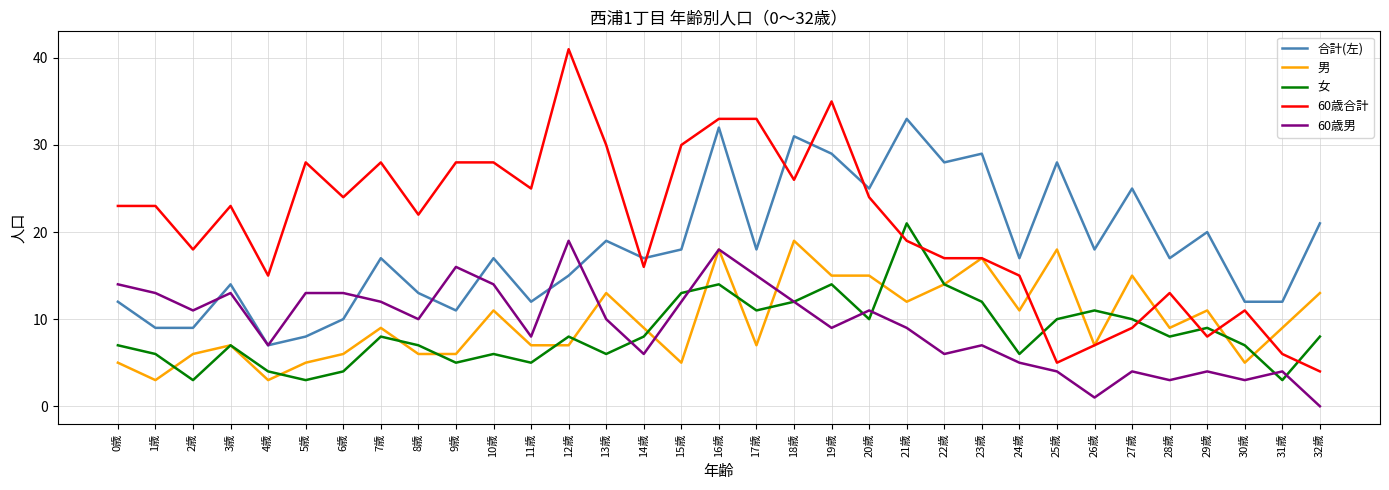

The value of 男 at 2歳 is 3. True or false?

False